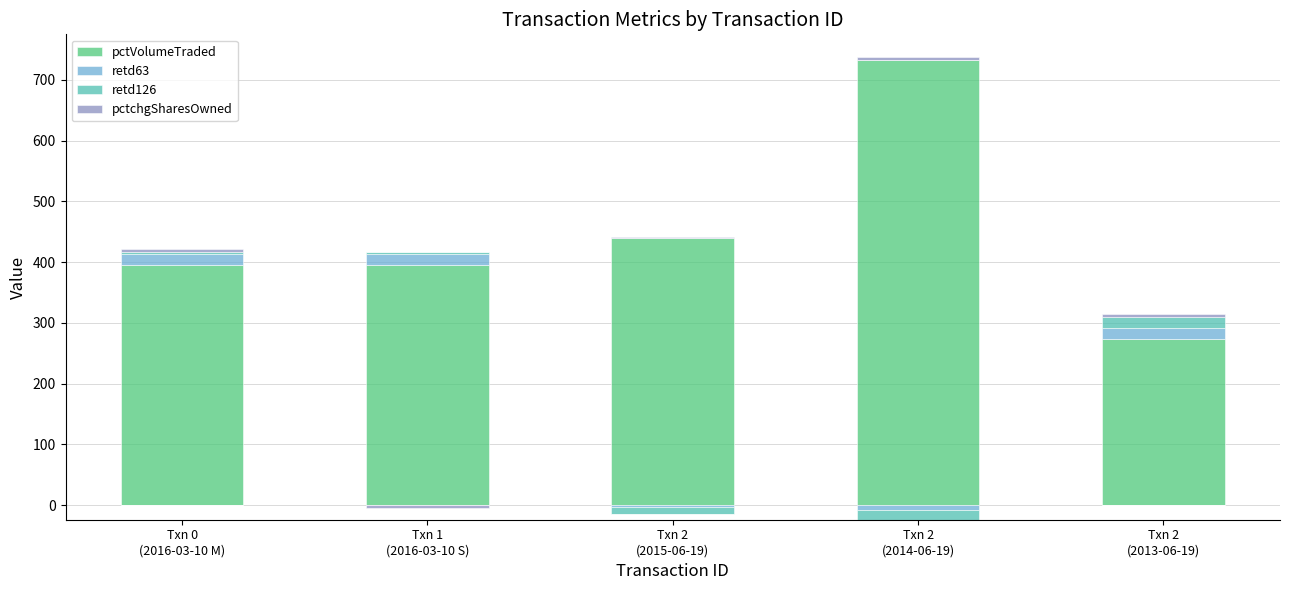

How many bars are there in each group?

4